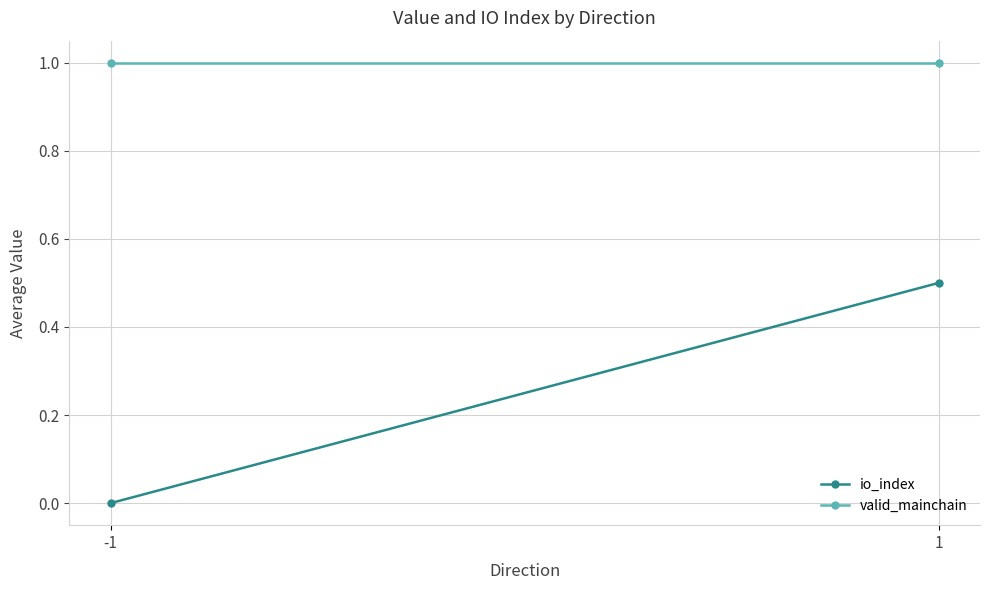

How many values in the io_index series exceed 0?

1